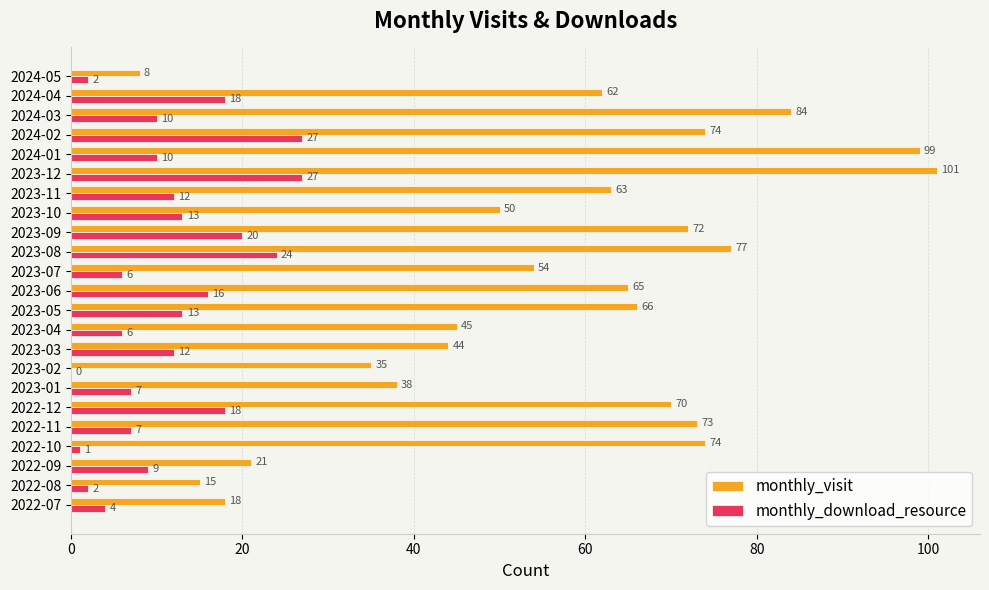

Which series has the largest total across all categories?

monthly_visit